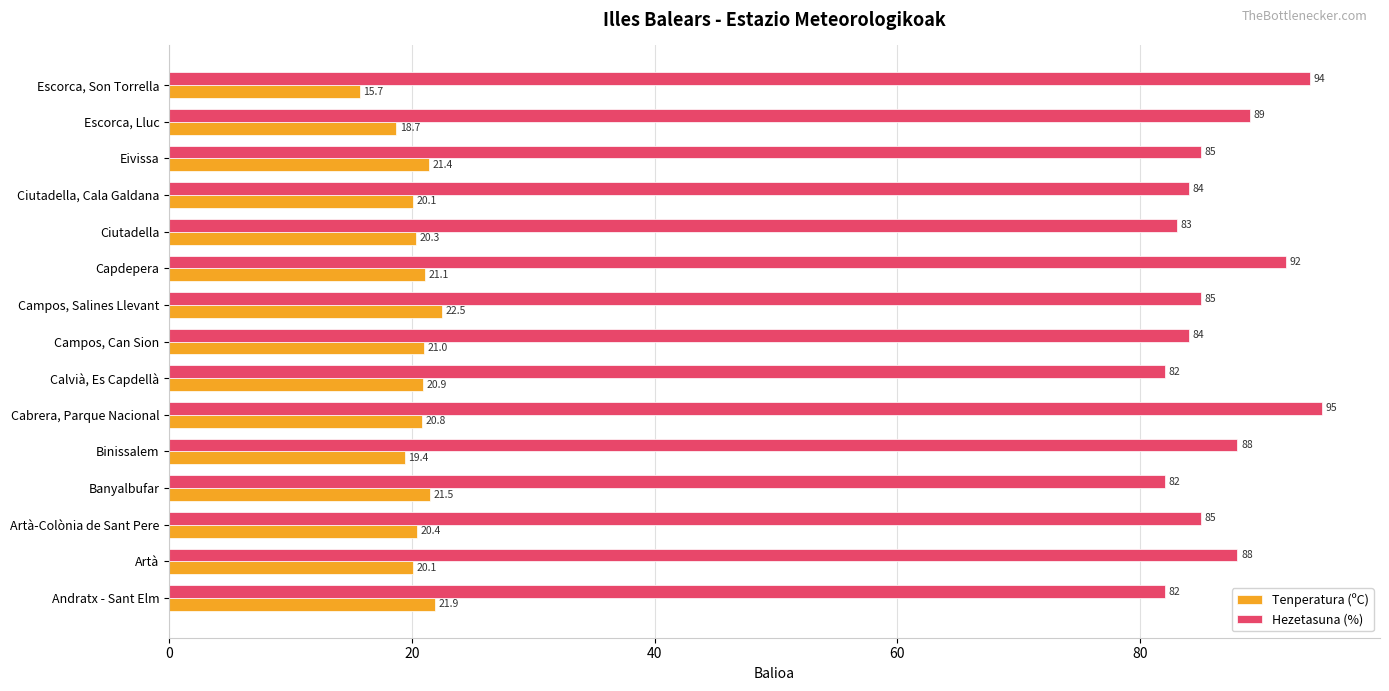

What is the difference between the maximum and minimum values in the Hezetasuna (%) series?

13.0